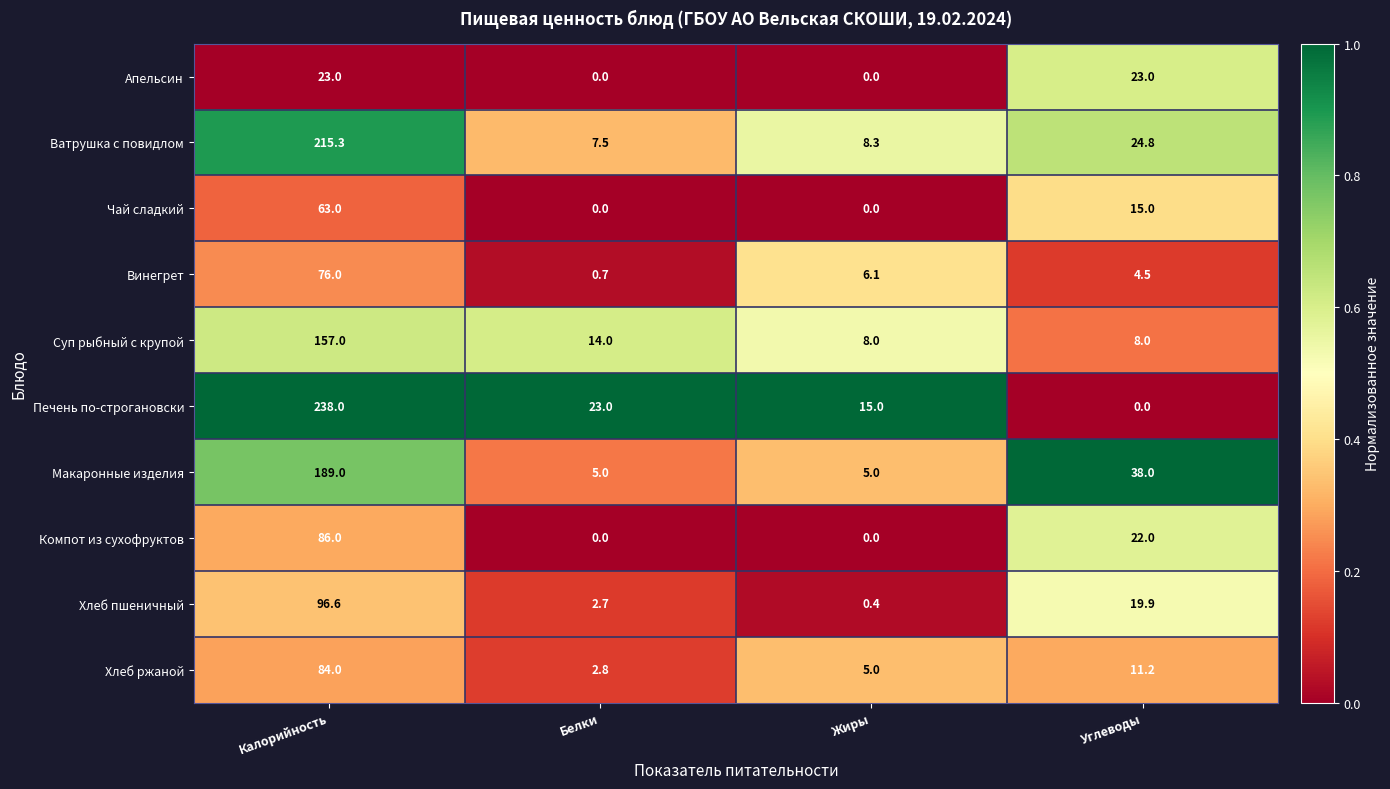

What is the difference between the maximum and second lowest values in the Макаронные изделия series?

184.0